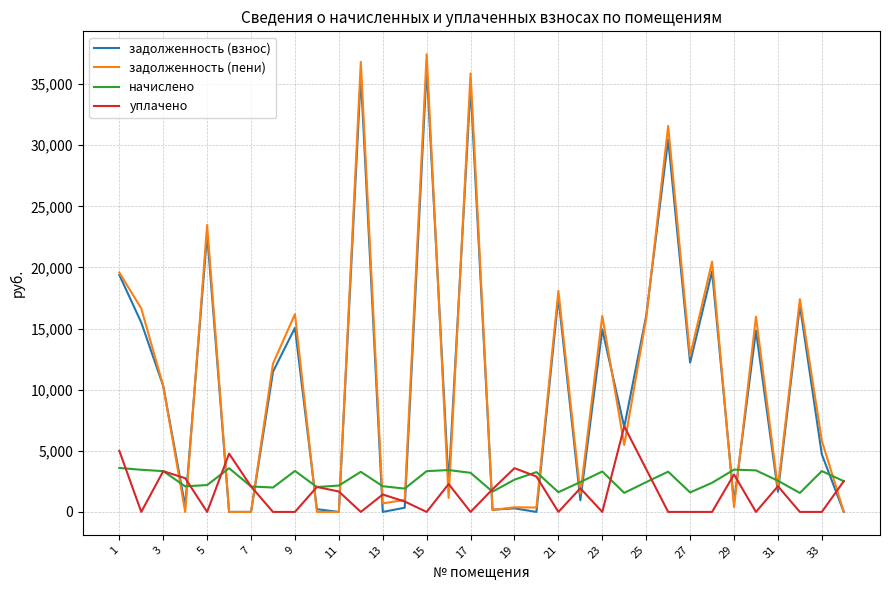

Which series has the largest range (max minus min)?

задолженность (пени)